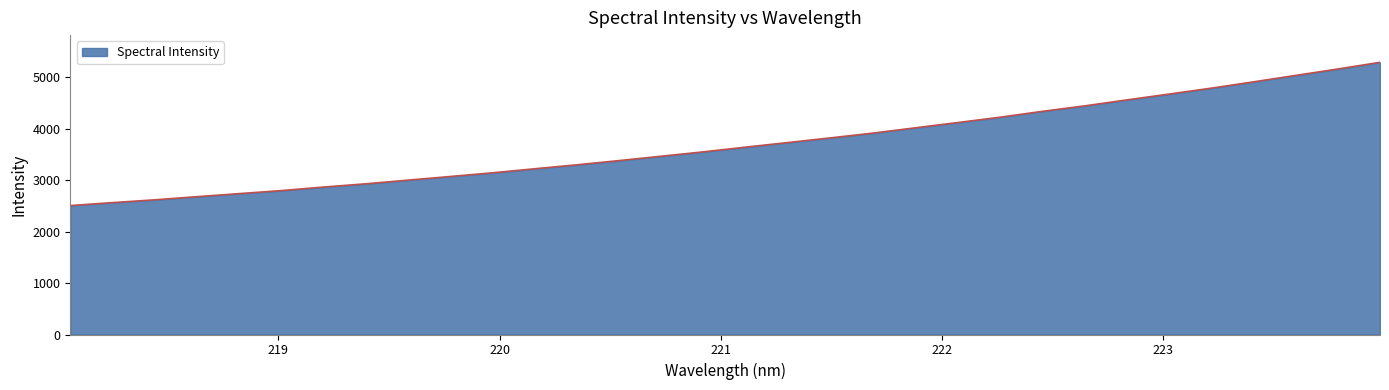

What is the difference between the maximum and minimum values?

2782.7